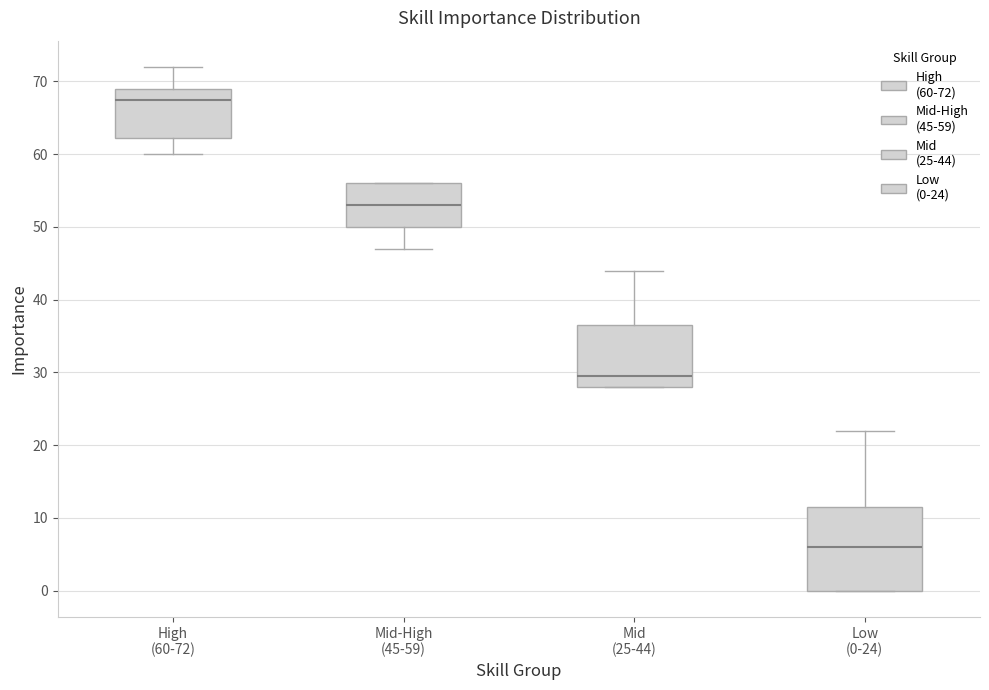

Reading left to right, read every box against the y-axis: the position of its median line, the range the box covers, and the ends of its whiskers. The values are not printed on the chart, so give them approximately, as read against the axis.

High (60-72): median 68, box 62 to 69, whiskers 60 to 72
Mid-High (45-59): median 53, box 50 to 56, whiskers 47 to 56
Mid (25-44): median 30, box 28 to 37, whiskers 28 to 44
Low (0-24): median 6, box 0 to 12, whiskers 0 to 22